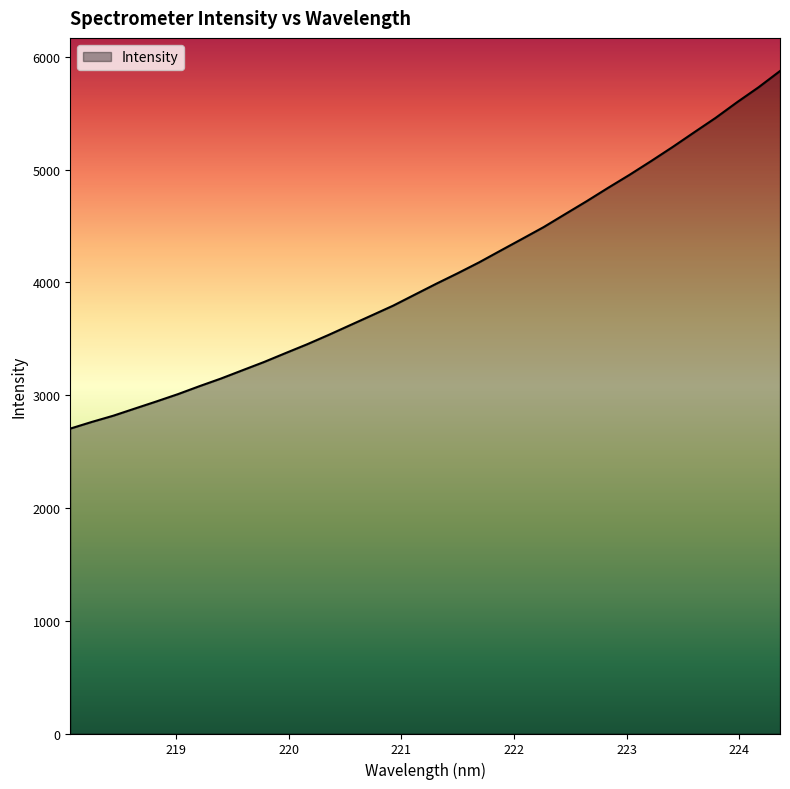

True or false: the data has more than 0 interior local peaks.

False